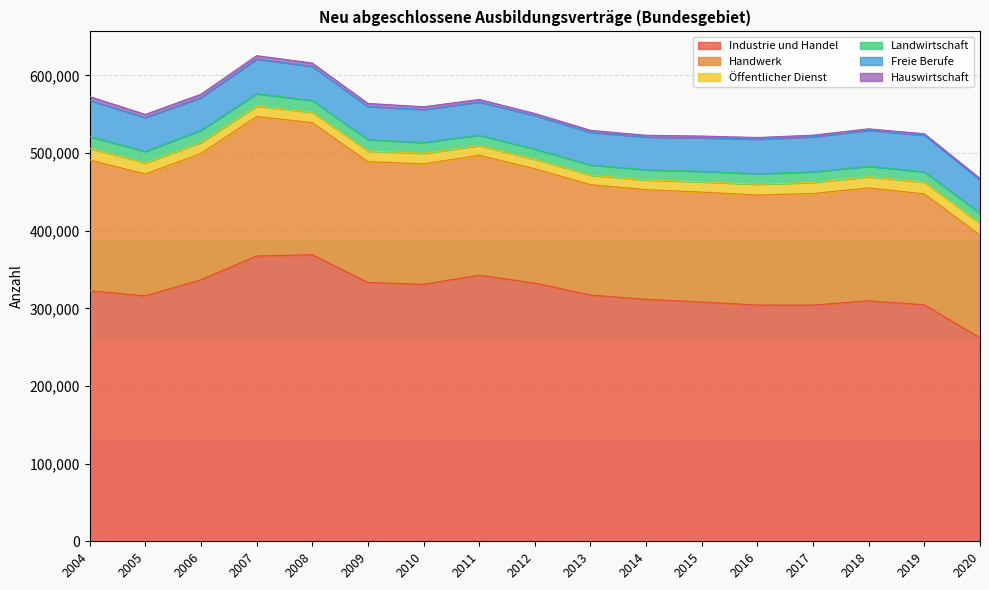

The value of Freie Berufe at 2008 is 43947. True or false?

True